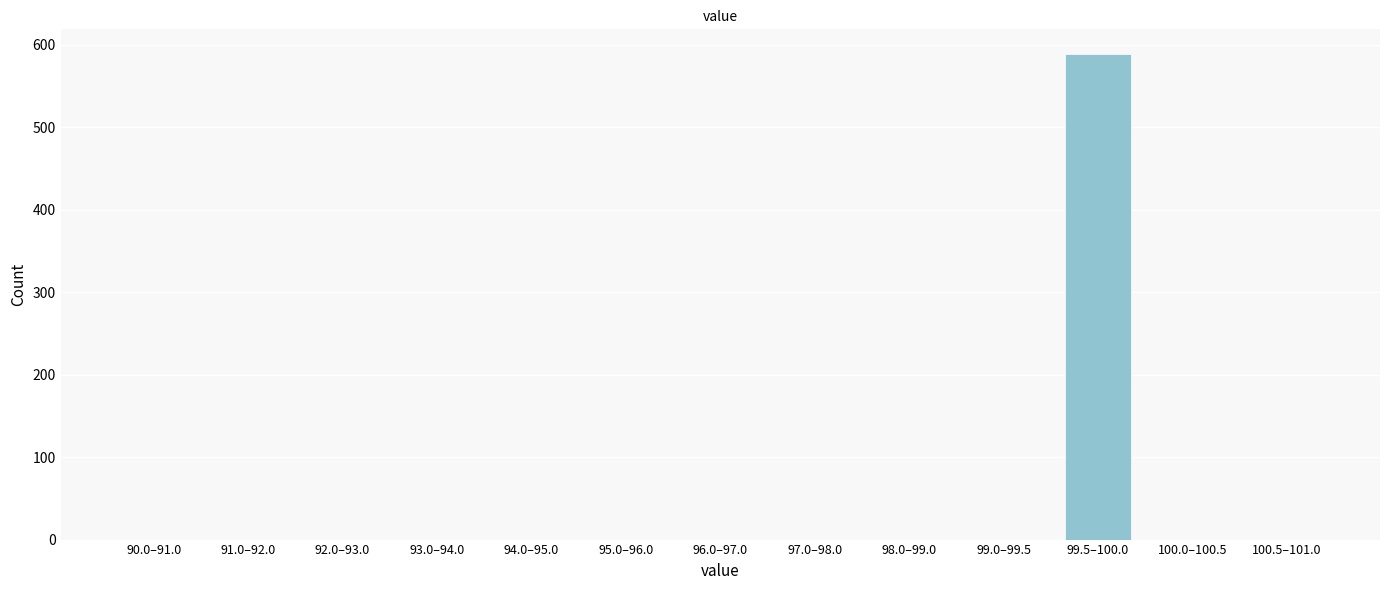

Reading left to right, what are all the values shown in this chart?

90.0–91.0=0	91.0–92.0=0	92.0–93.0=0	93.0–94.0=0	94.0–95.0=0	95.0–96.0=0	96.0–97.0=0	97.0–98.0=0	98.0–99.0=0	99.0–99.5=0	99.5–100.0=589	100.0–100.5=0	100.5–101.0=0